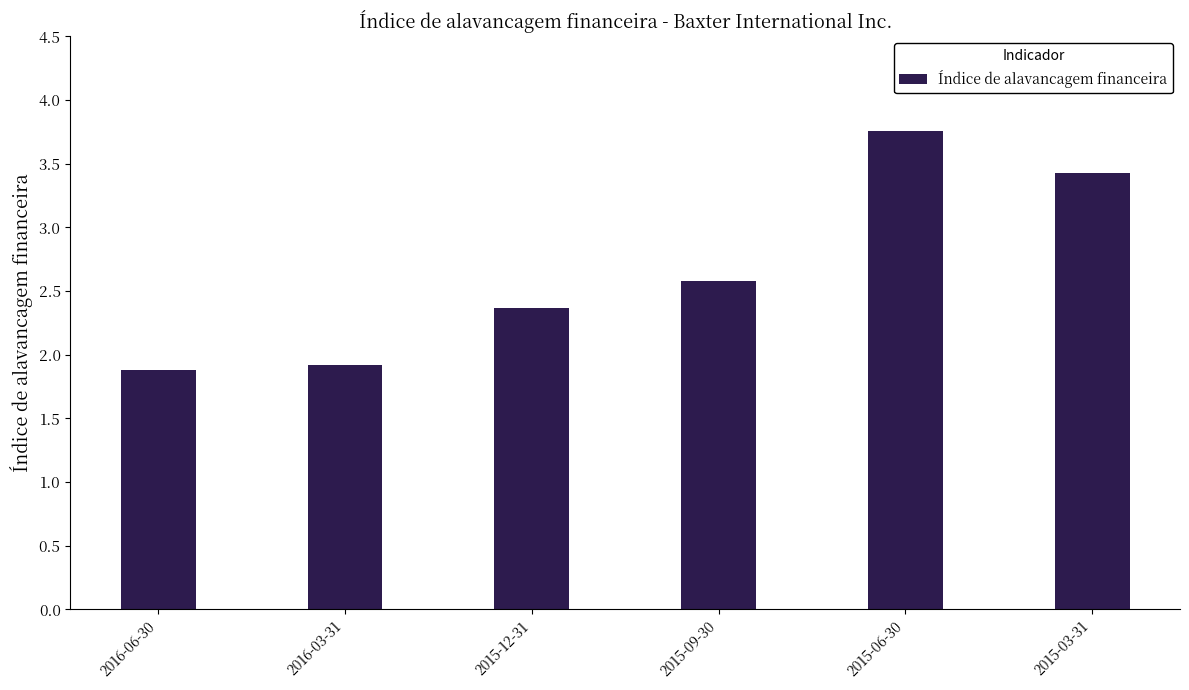

Rank the categories by value from lowest to highest.

2016-06-30, 2016-03-31, 2015-12-31, 2015-09-30, 2015-03-31, 2015-06-30